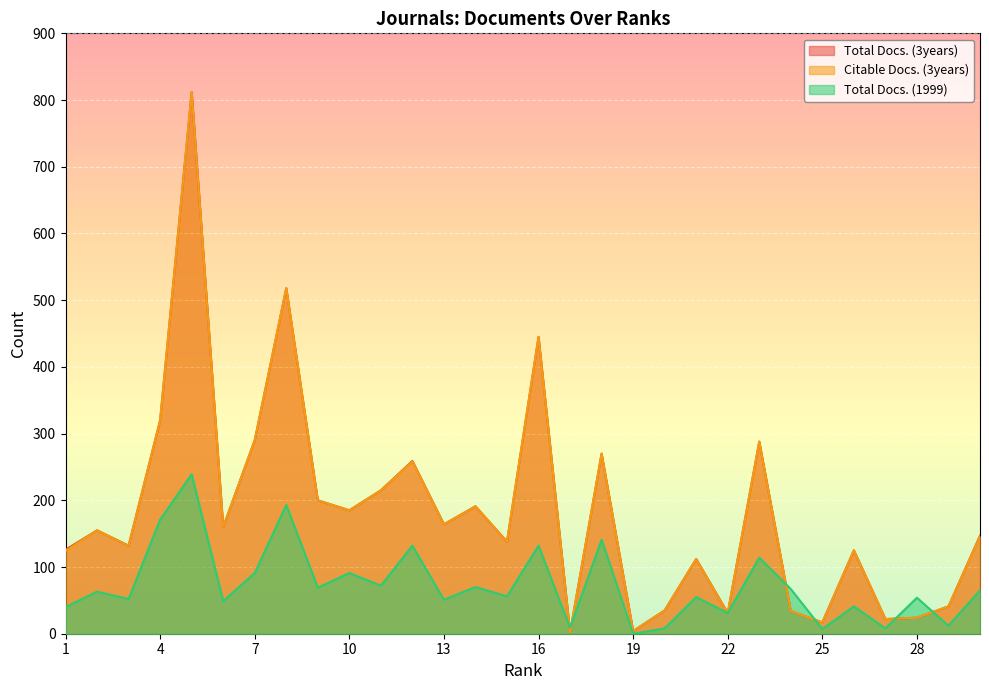

What value does the Citable Docs. (3years) series have at 25, to the nearest 10?

20